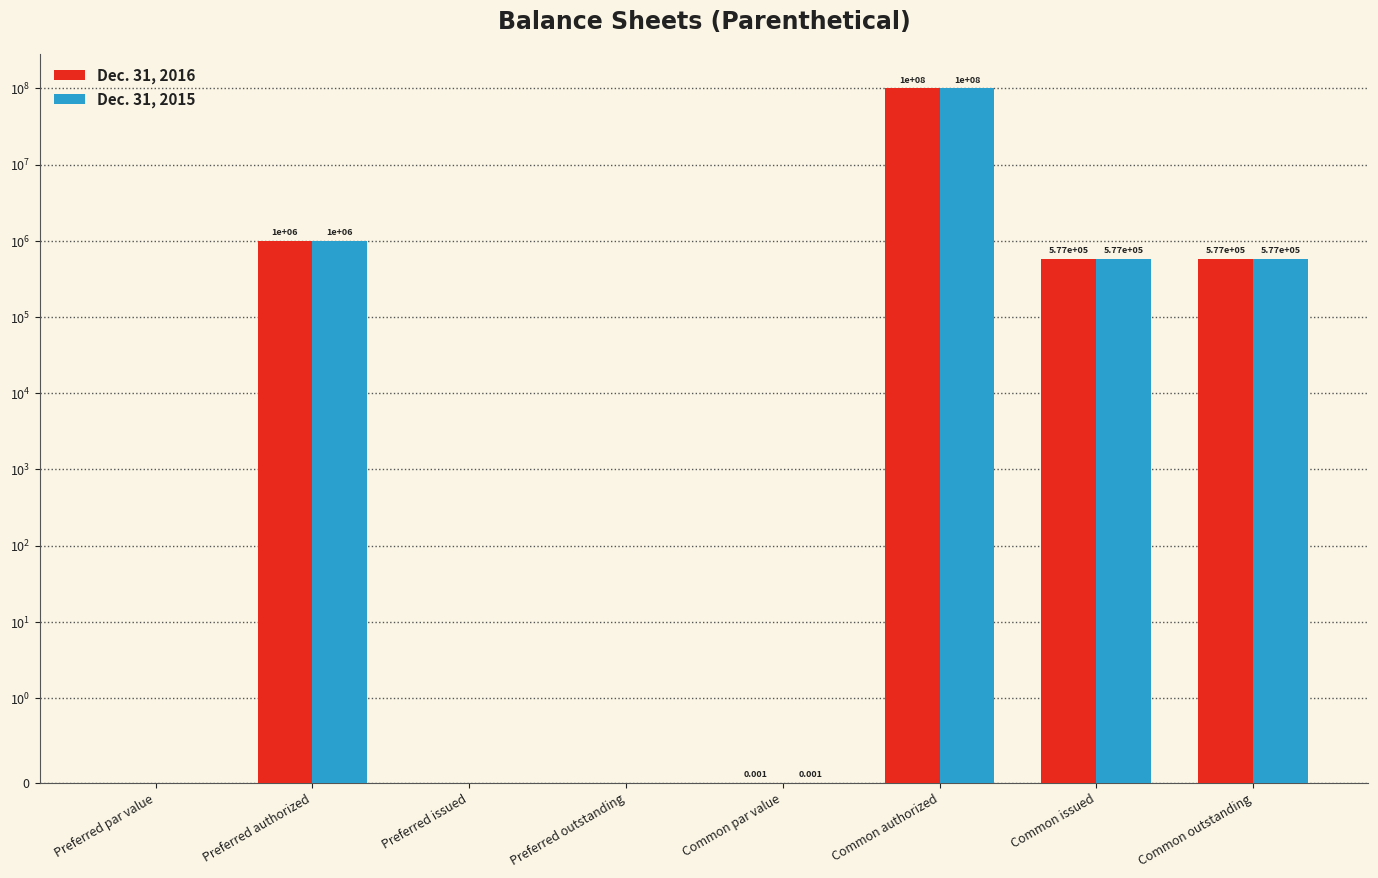

True or false: Dec. 31, 2015 has a value of 275372.0 at Common issued.

False